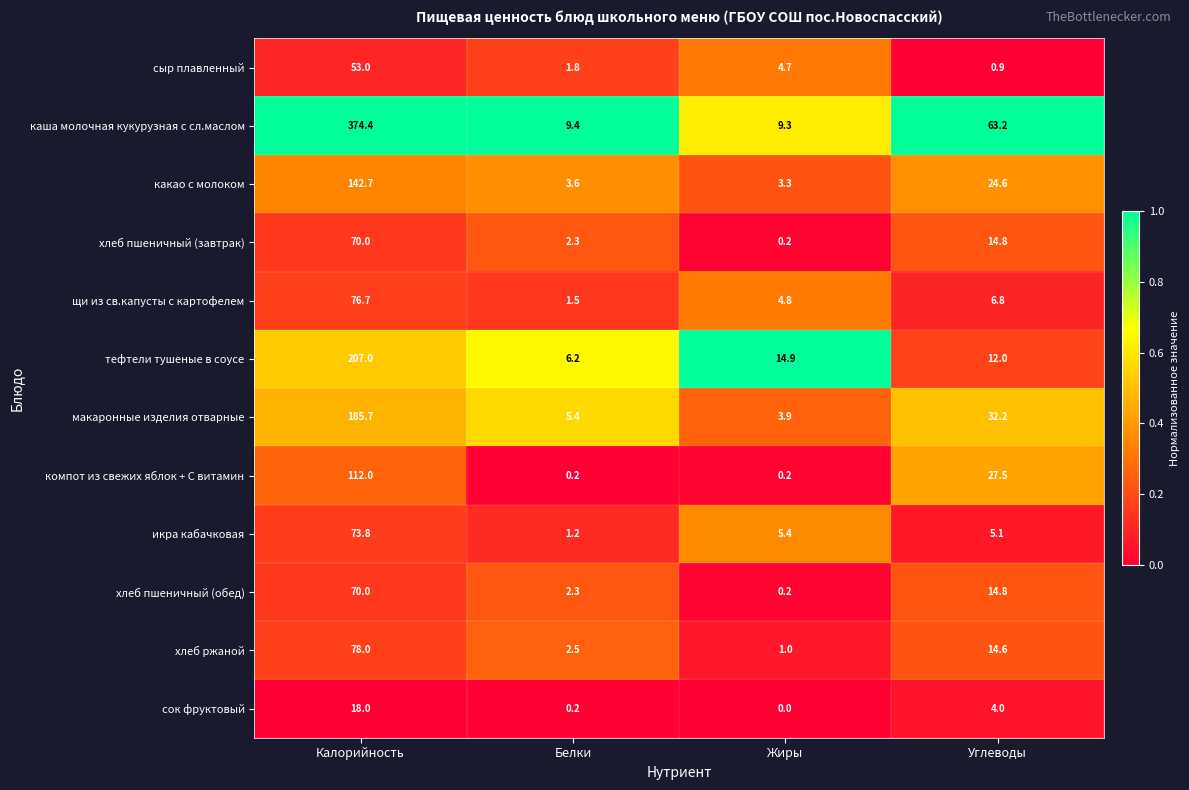

What is the total value across all series at Жиры?

47.9